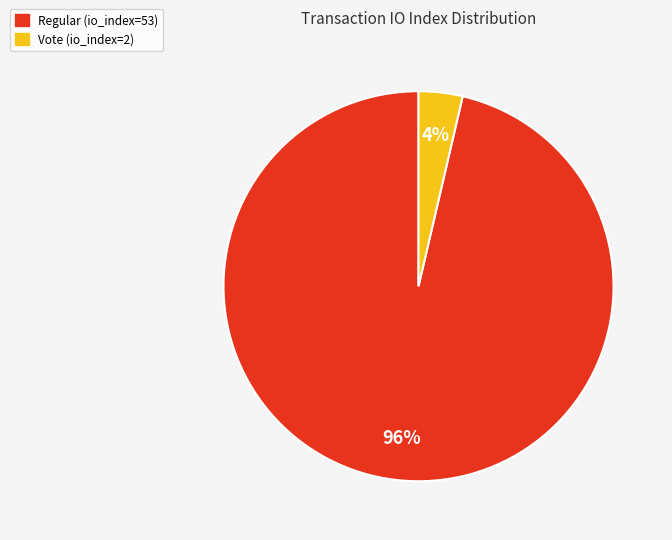

Which category has the smallest portion of the pie?

Vote (io_index=2)